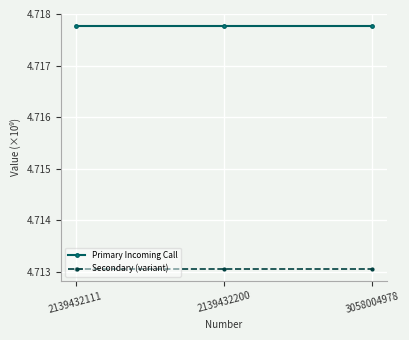

What is the total value across all series at 2139432200?

9.4